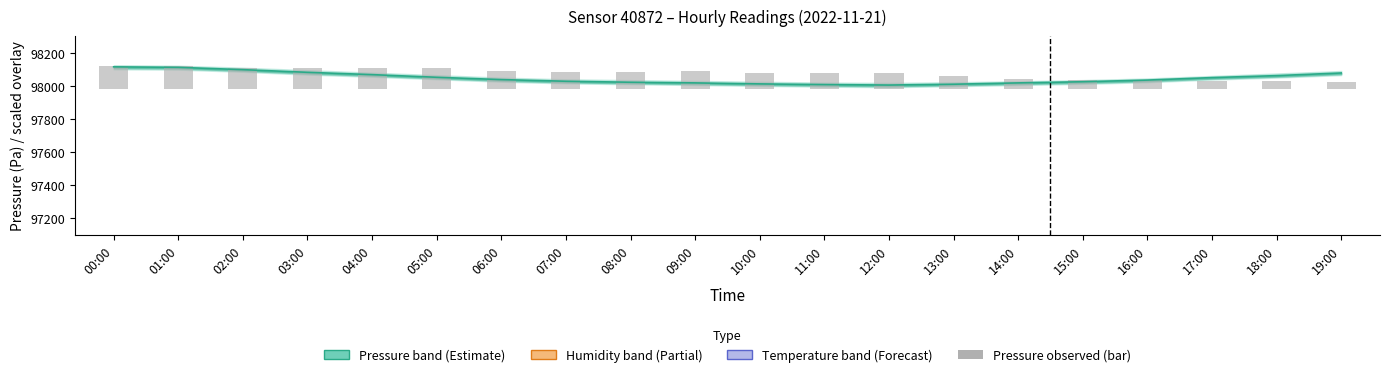

Is it true that the value at 05:00 is 181?

False